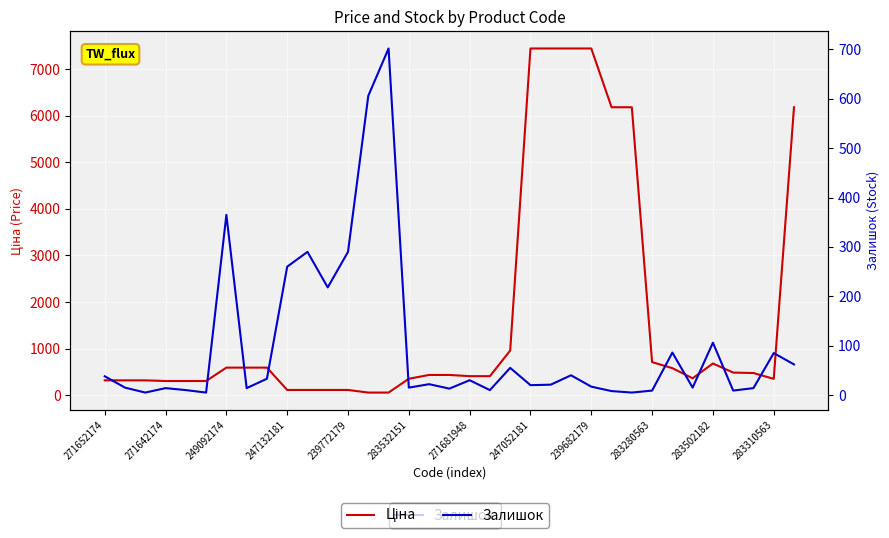

At how many categories does at least one series exceed 3295?

7